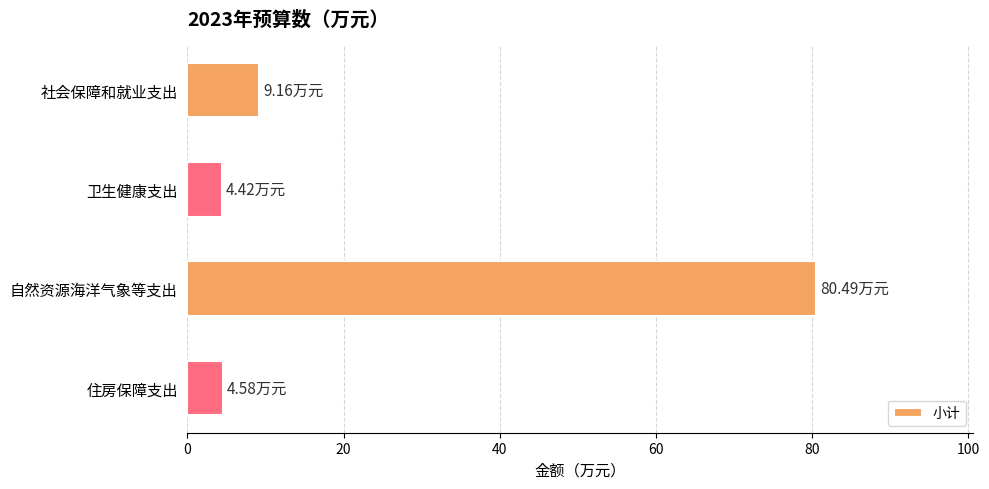

What is the label of the 3rd bar from the top?

自然资源海洋气象等支出